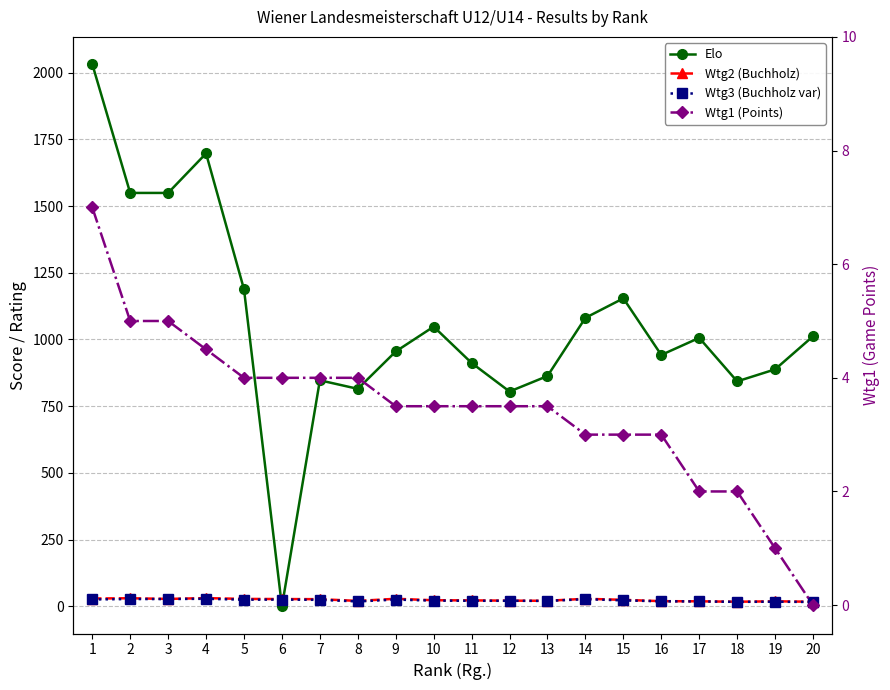

How many positive values does the Wtg1 (Points) series have?

19